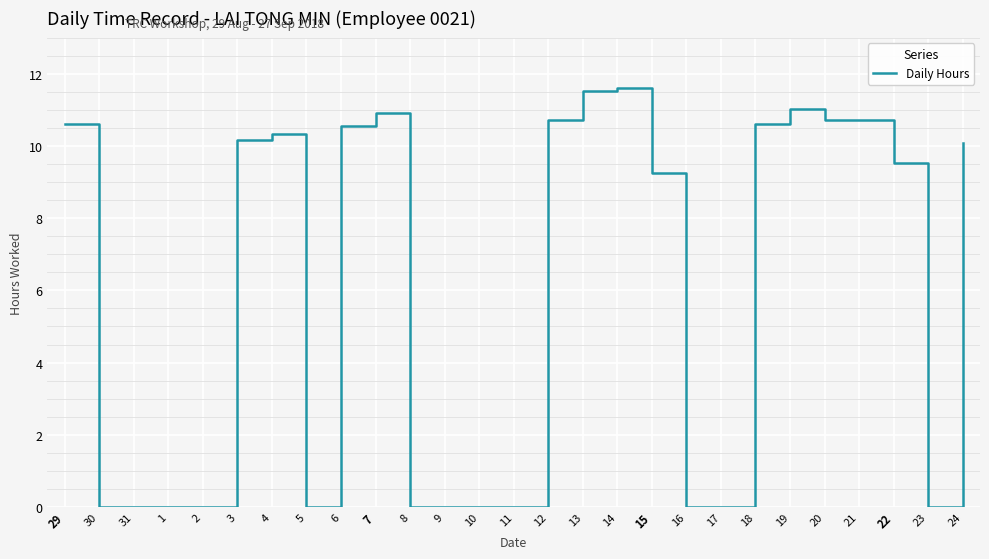

What value does the data have at 24?

10.1